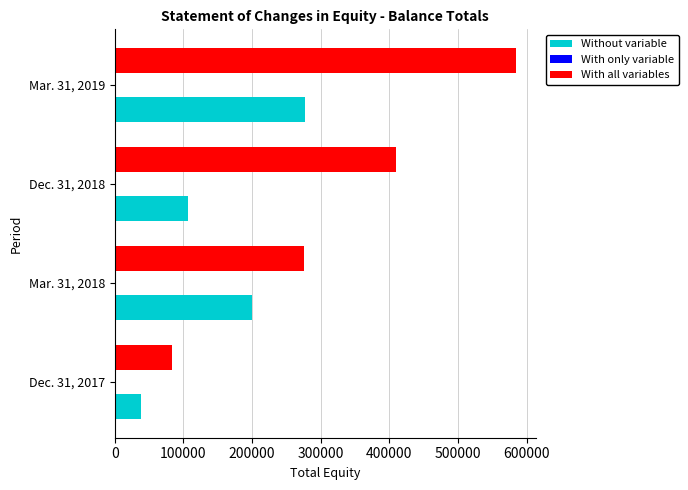

Between Dec. 31, 2017 and Dec. 31, 2018, which series saw the biggest shift?

With all variables